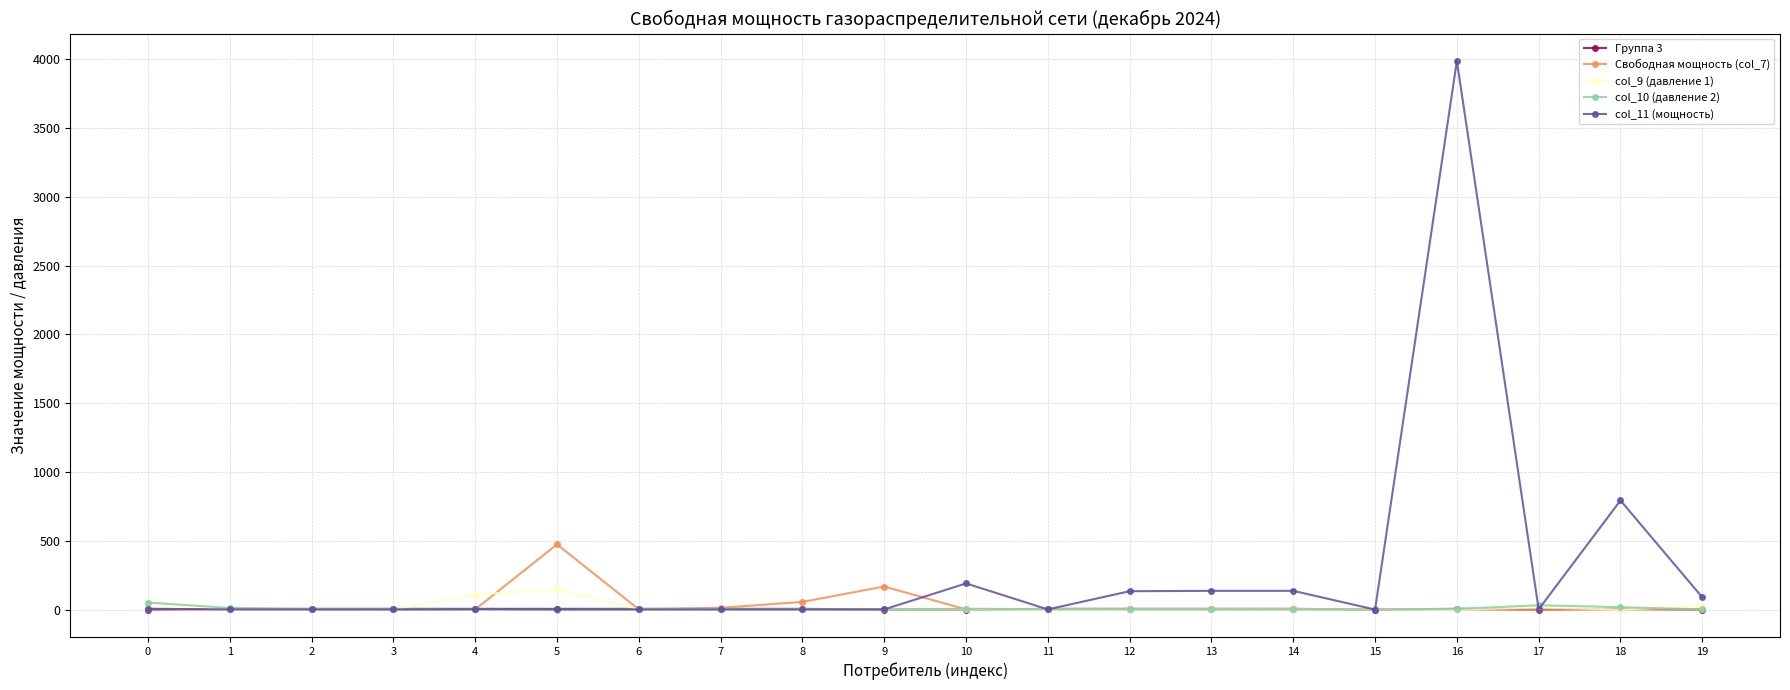

Which series has the largest range (max minus min)?

col_11 (мощность)